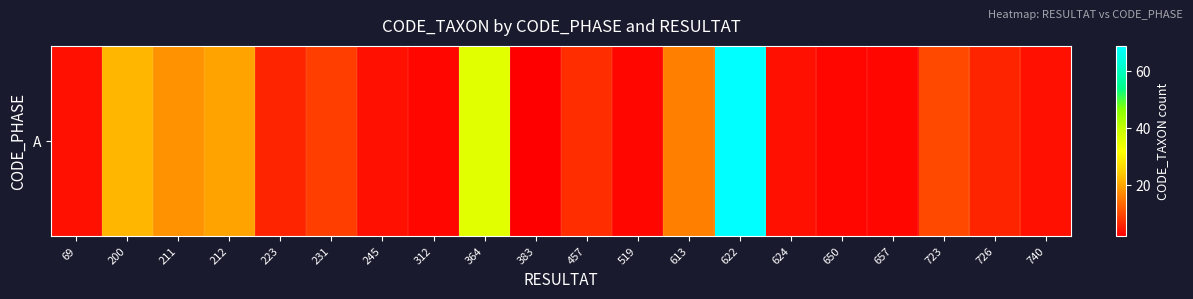

Is it true that the value at 650 is 3?

True